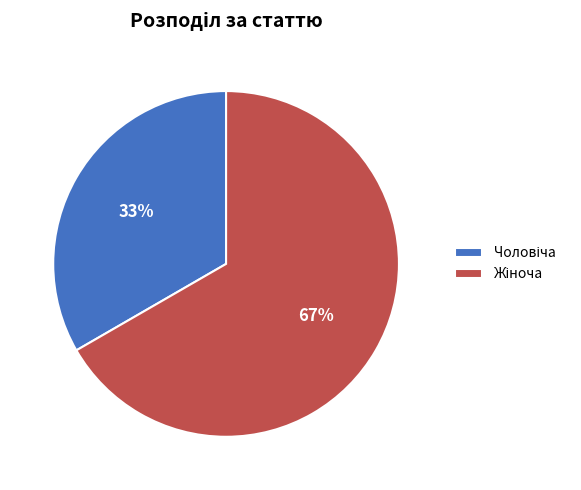

To the nearest percent, what is the average slice percentage?

50%